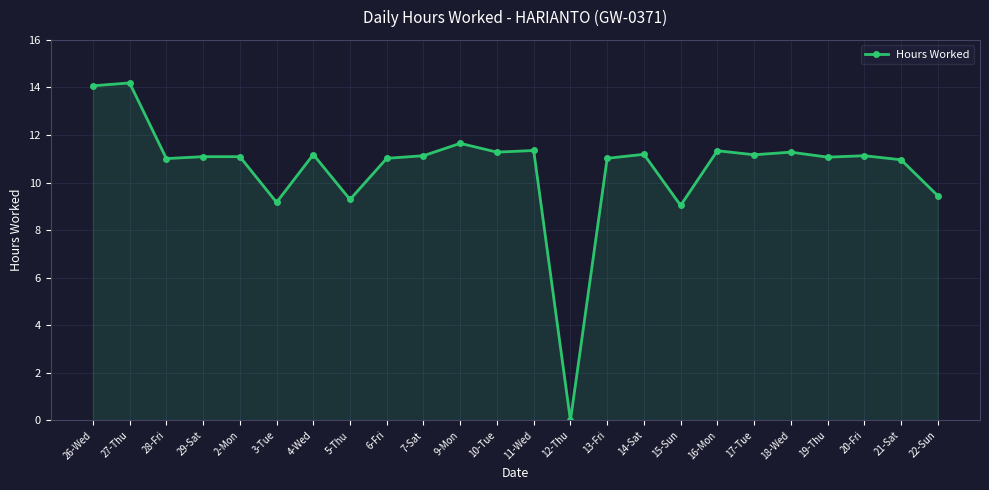

What is the average value?

10.6